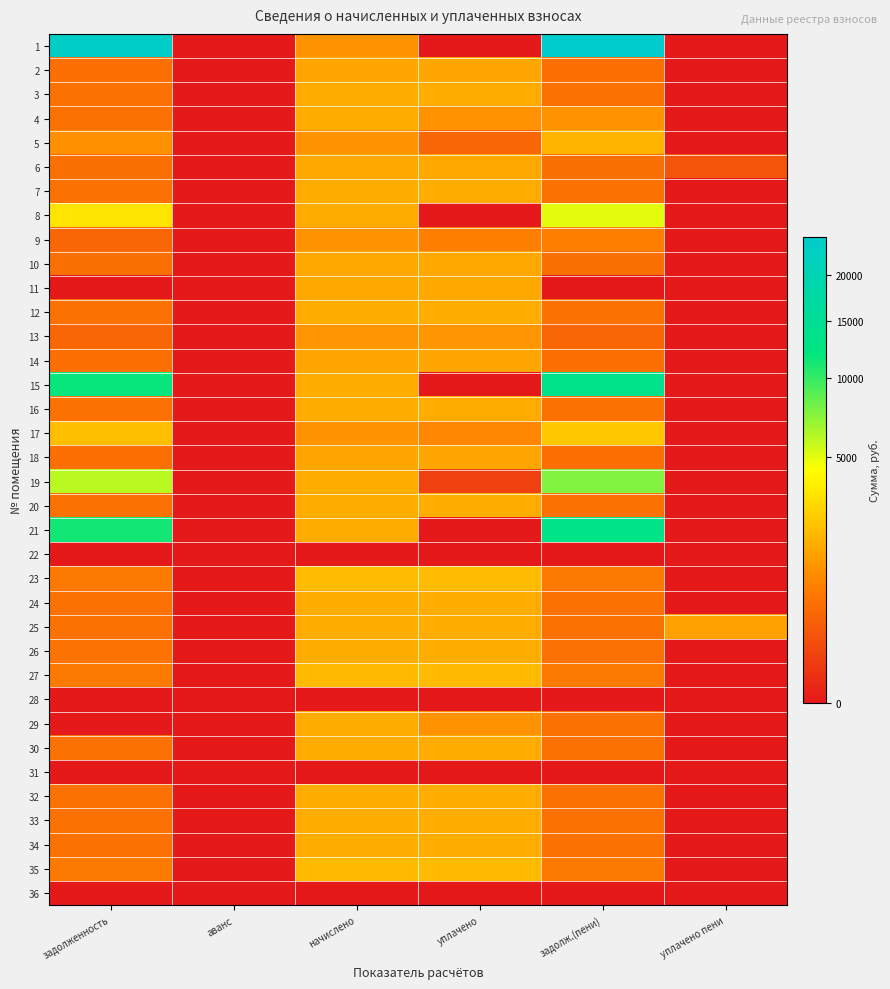

At how many categories does at least one series exceed 3261?

2